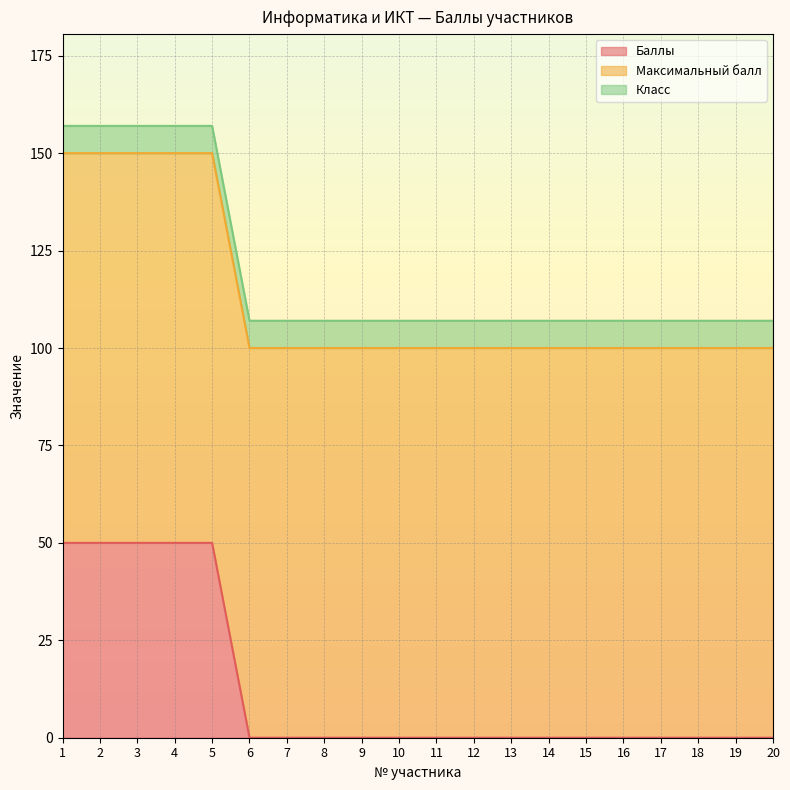

What are all the series names shown in the legend?

Баллы, Максимальный балл, Класс